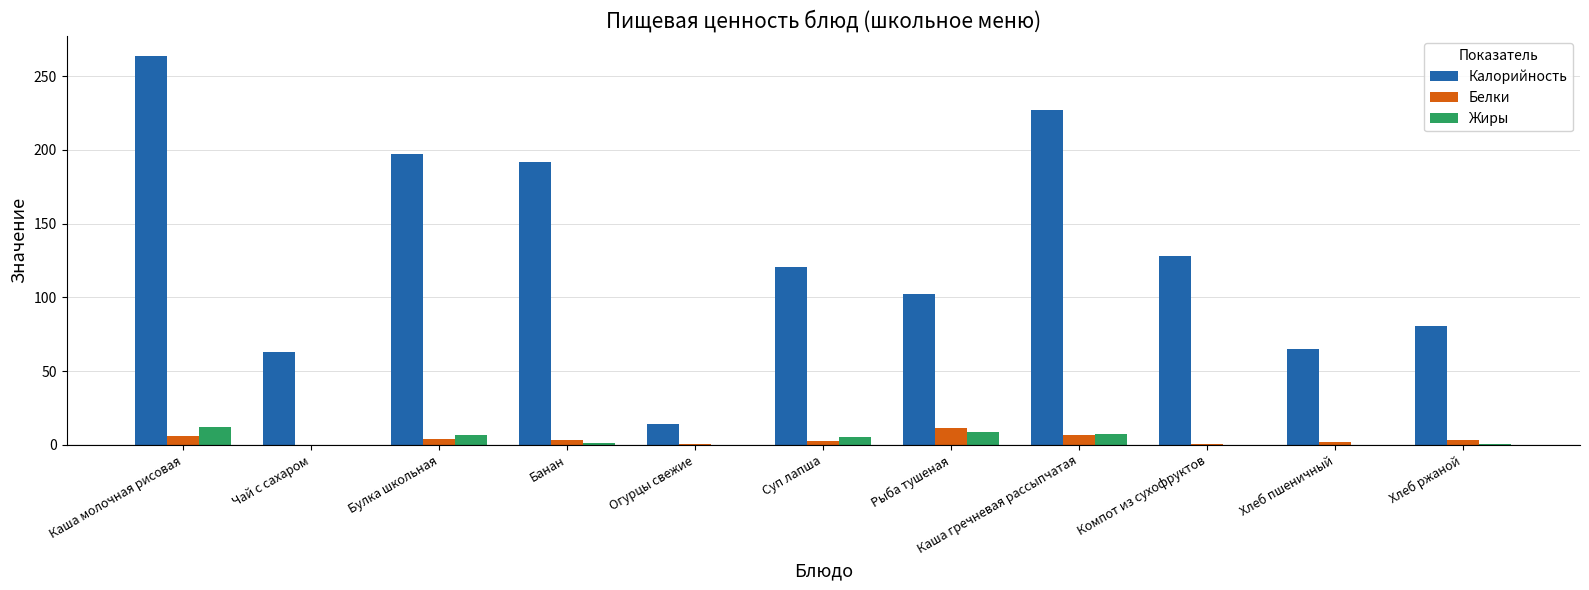

How many data points in Калорийность are above 120?

6